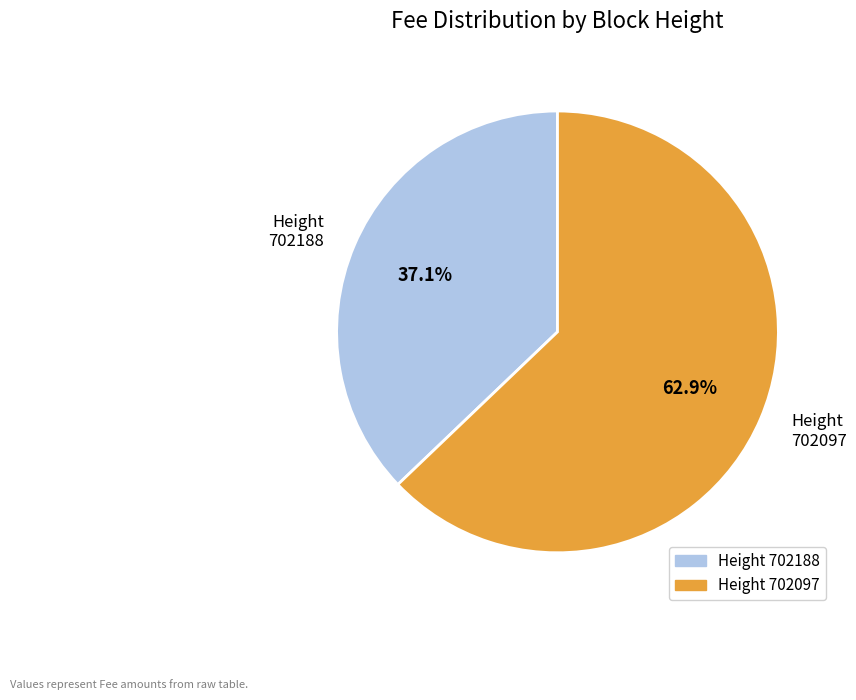

How many slices are in this pie chart?

2